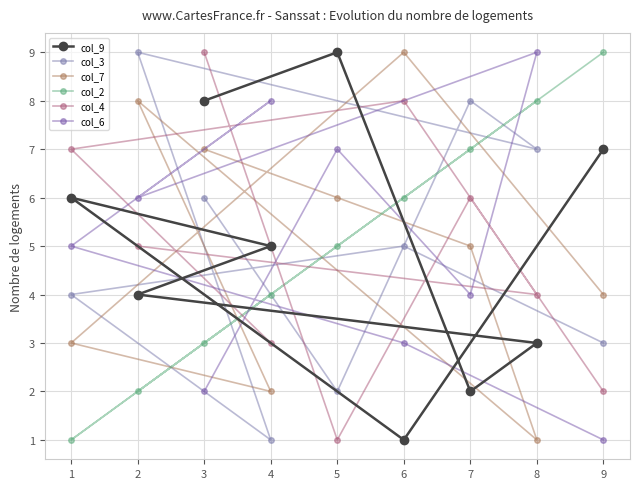

Count the col_9 values in the range 3 to 7.

5